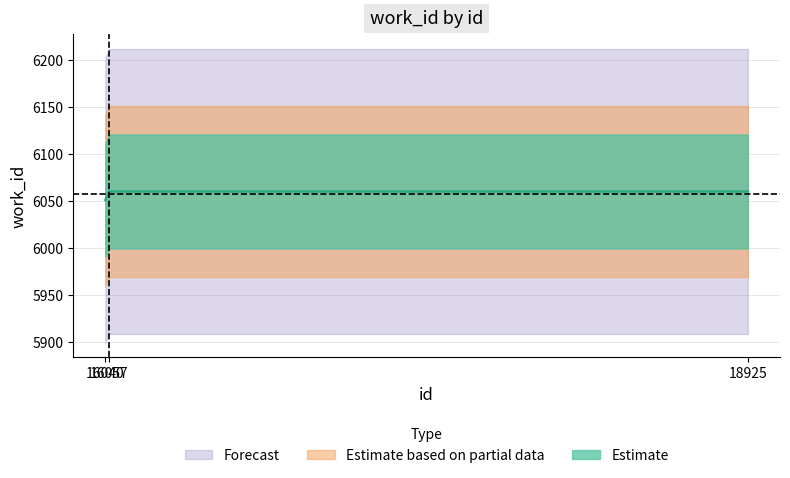

Reading left to right, extract all data points from this chart.

16040=6051	16057=6060	18925=6060